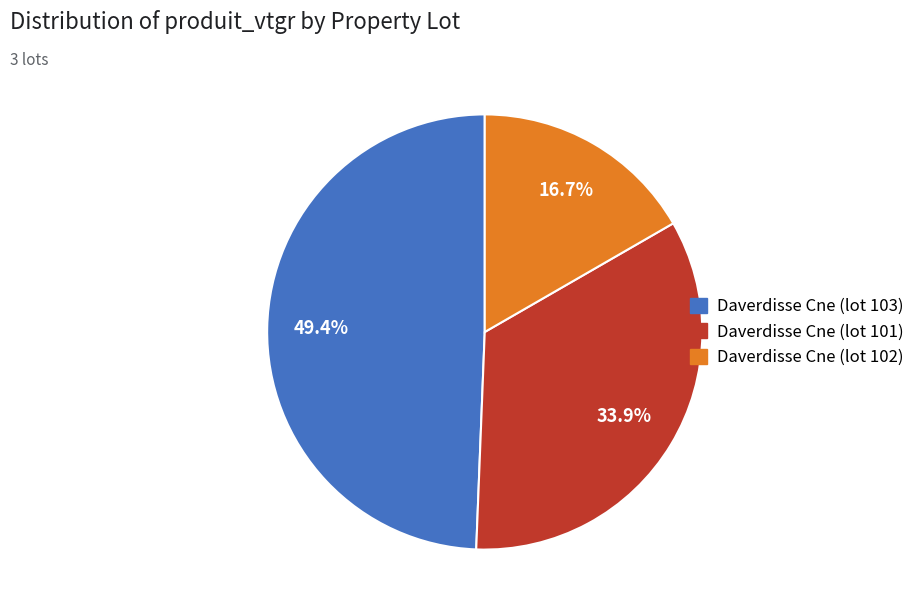

Rank the categories by value from lowest to highest.

Daverdisse Cne (lot 102), Daverdisse Cne (lot 101), Daverdisse Cne (lot 103)